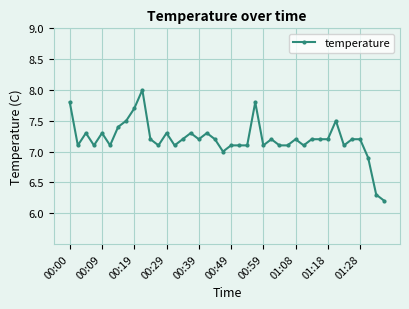

What is the average value?

7.2